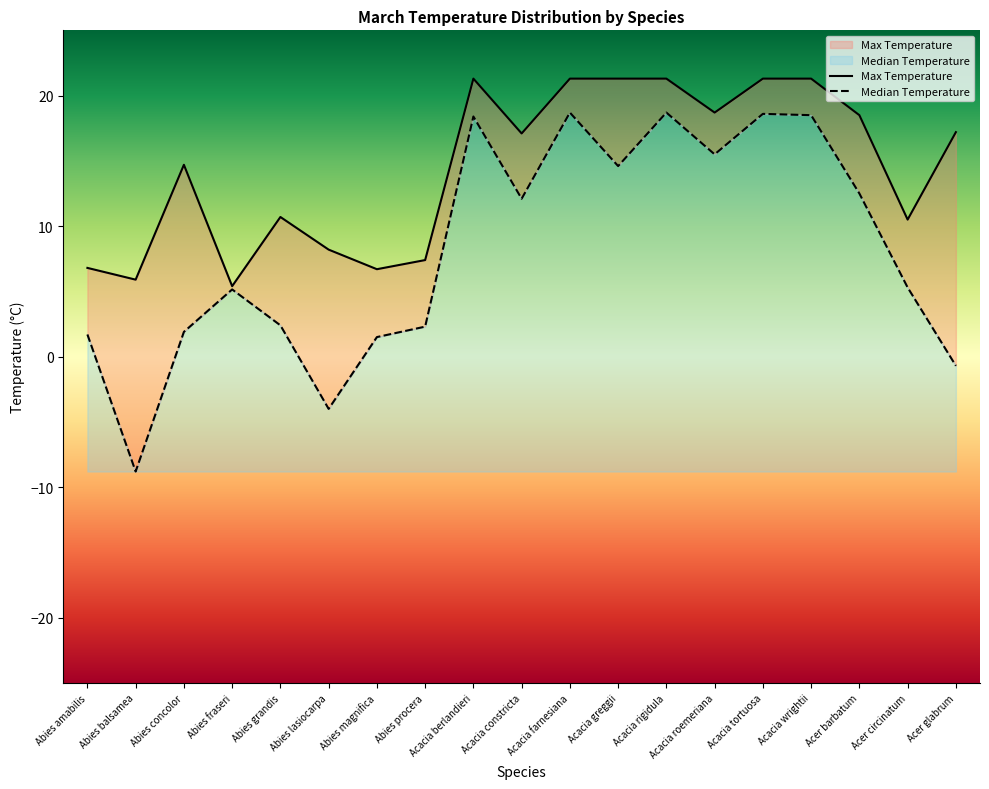

At which label does Max Temperature first exceed 17?

Acacia berlandieri